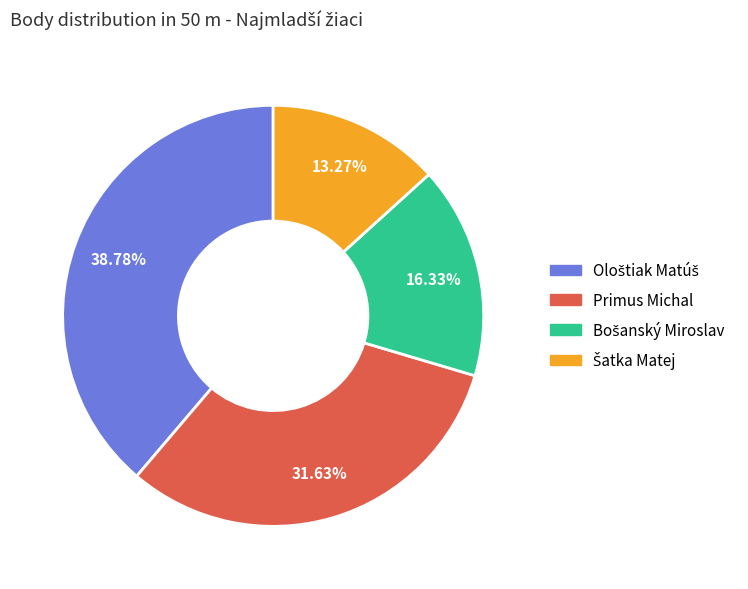

How many slices are in this pie chart?

4